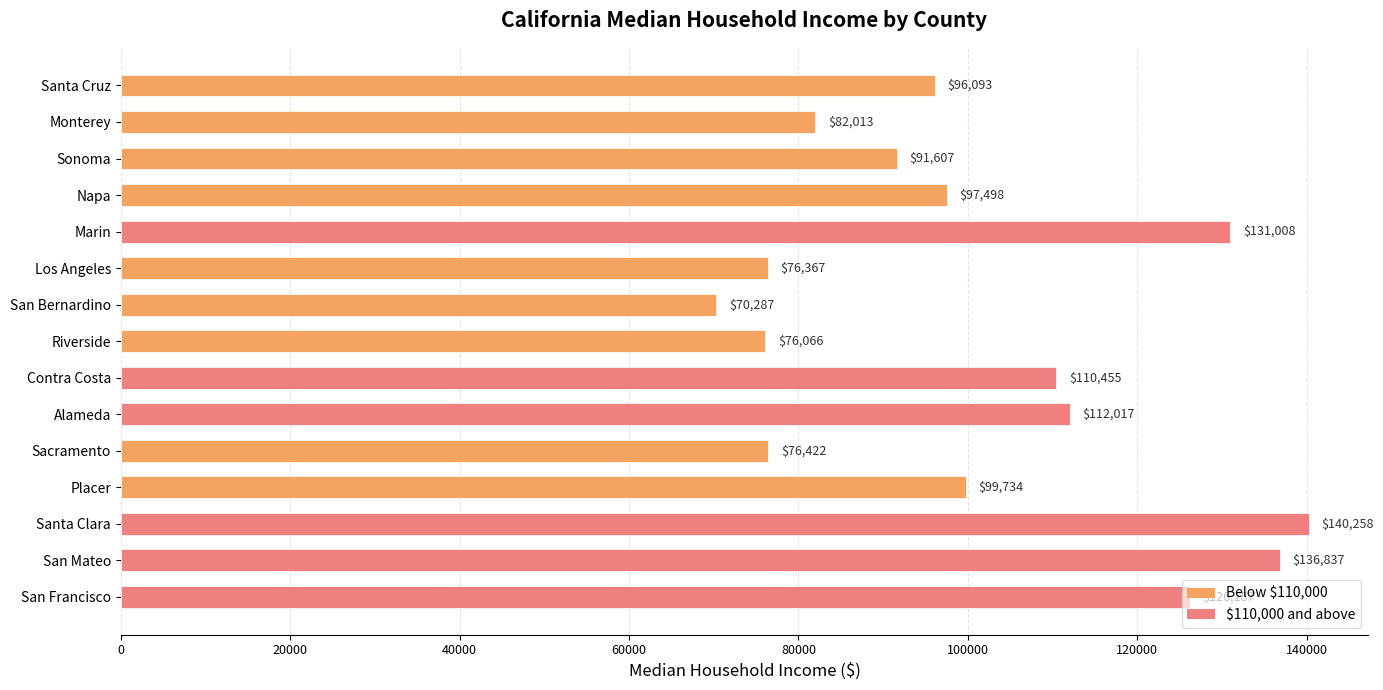

What is the average value?

101523